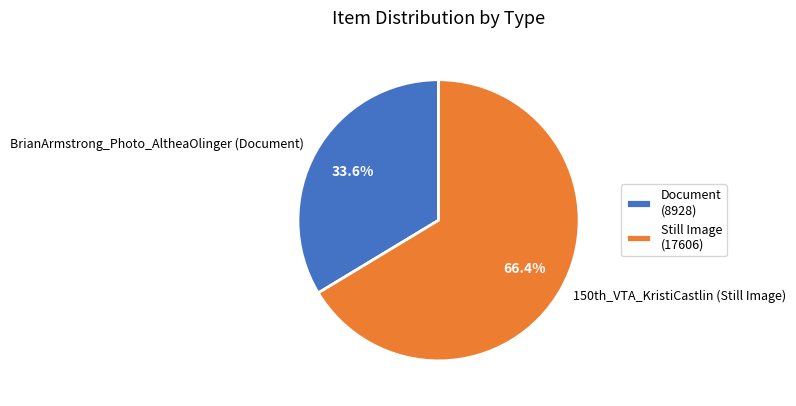

Rank the categories by value from highest to lowest.

150th_VTA_KristiCastlin (Still Image), BrianArmstrong_Photo_AltheaOlinger (Document)